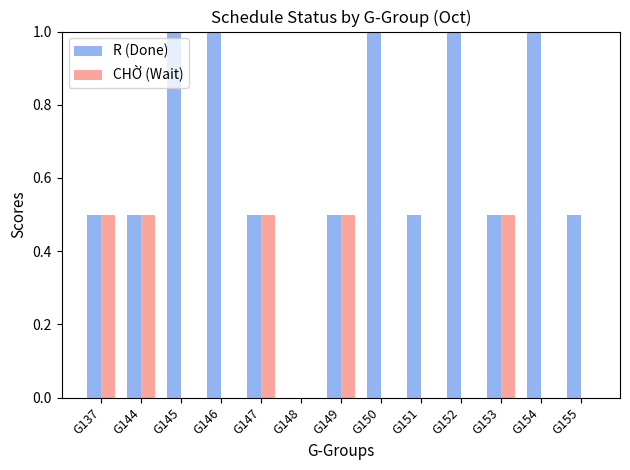

How many CHỜ (Wait) values are between 0 and 1?

13